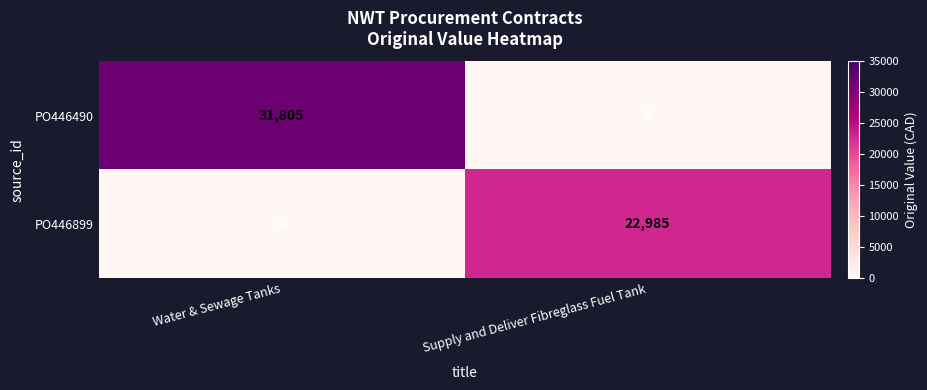

Read the PO446899 value at Supply and Deliver Fibreglass Fuel Tank.

22985